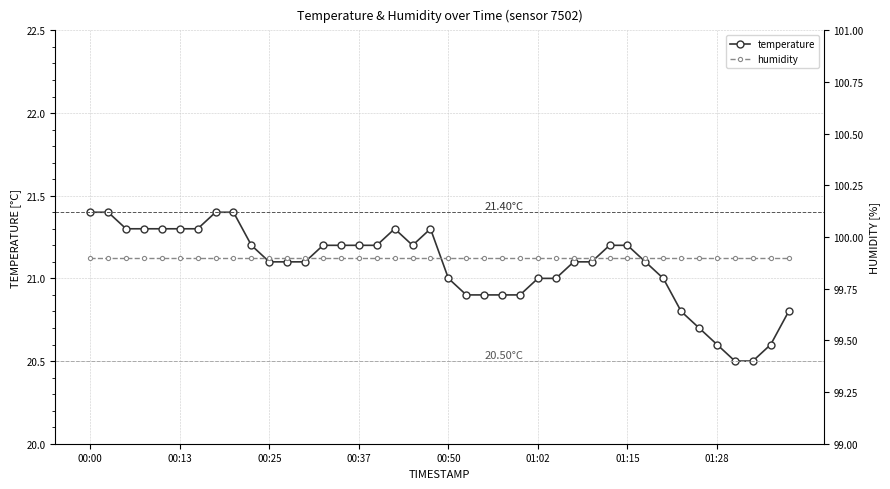

Which series has the largest total across all categories?

humidity